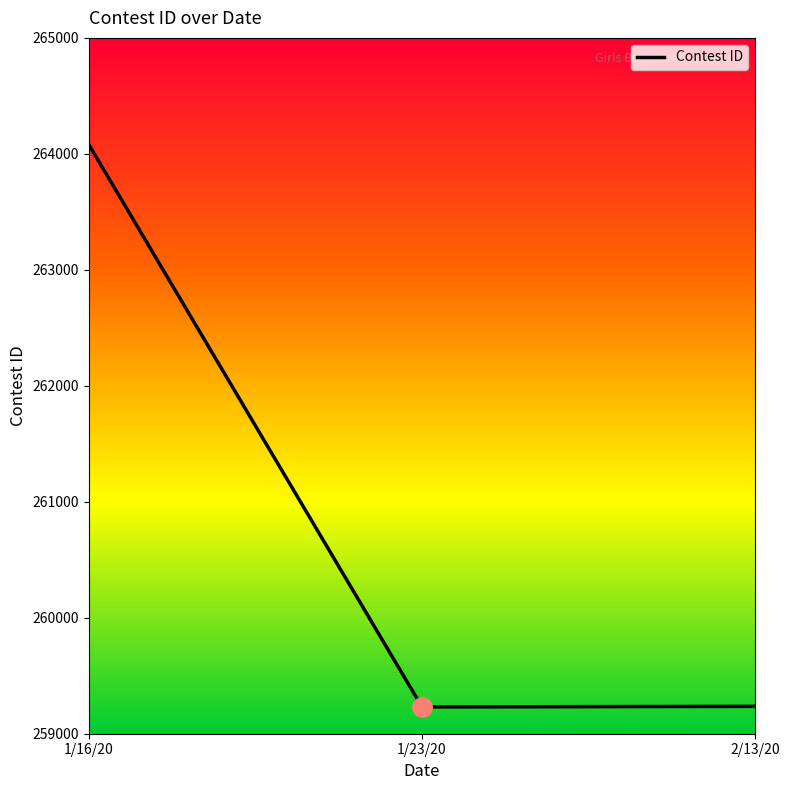

The value at 2/13/20 is 259236. True or false?

True